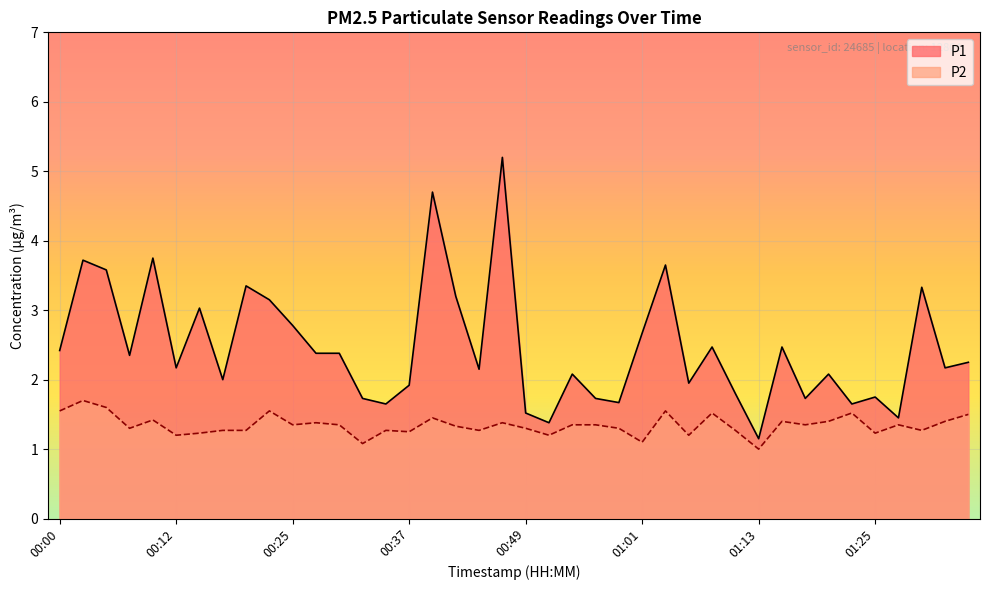

At how many categories does at least one series exceed 2?

25